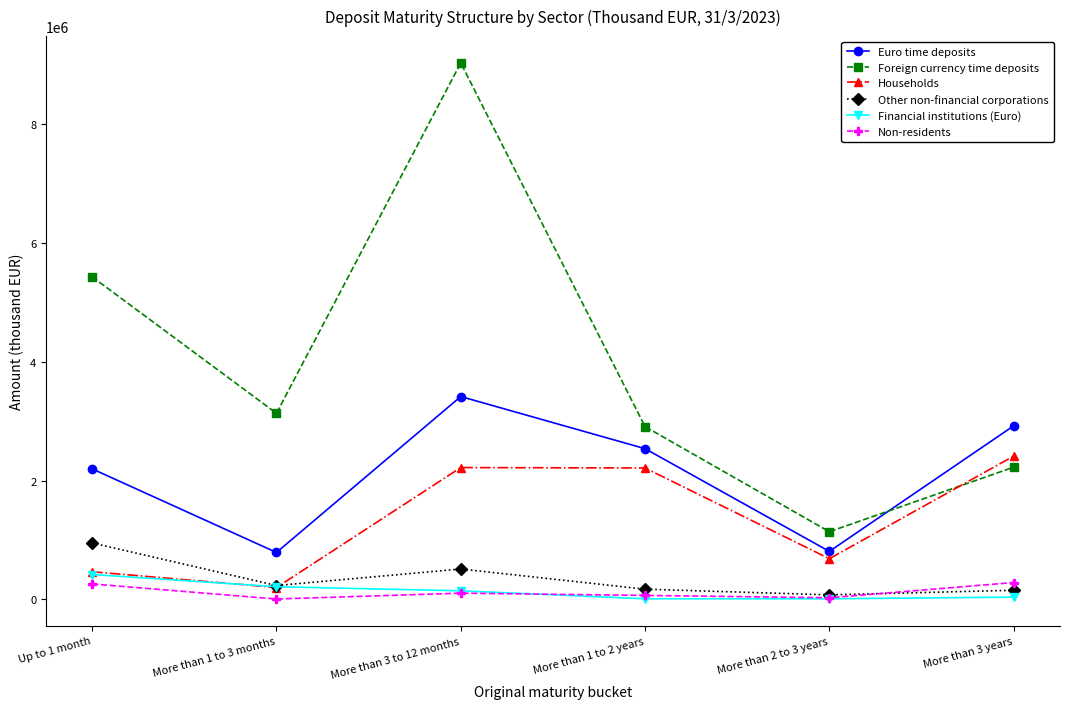

The Non-residents series shows 104937 at More than 3 to 12 months. True or false?

True